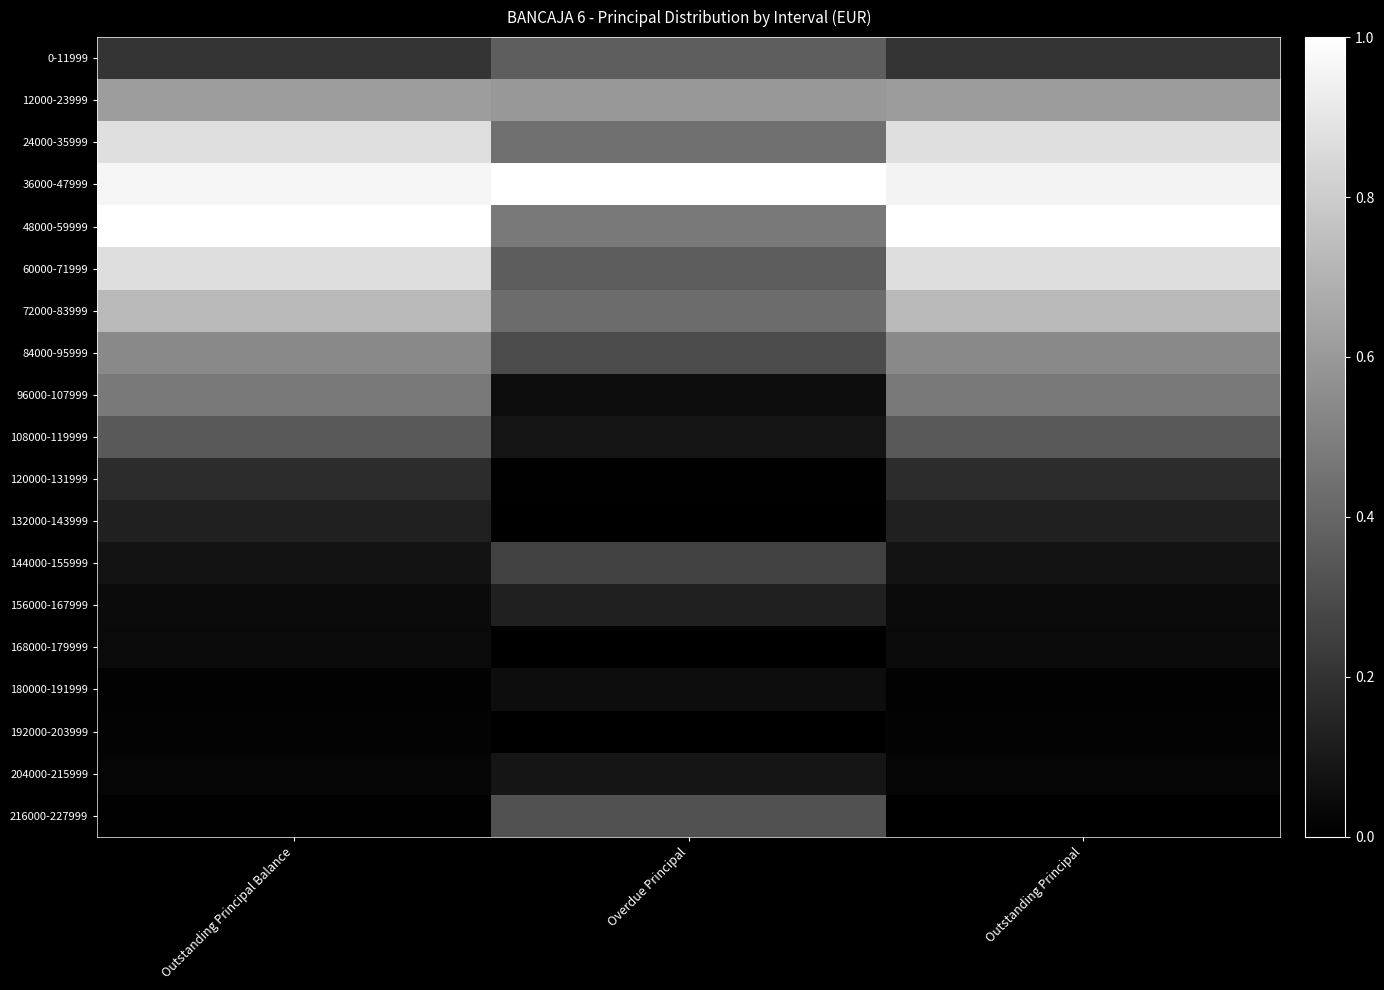

Which series changed the most between Overdue Principal and Outstanding Principal?

48000-59999